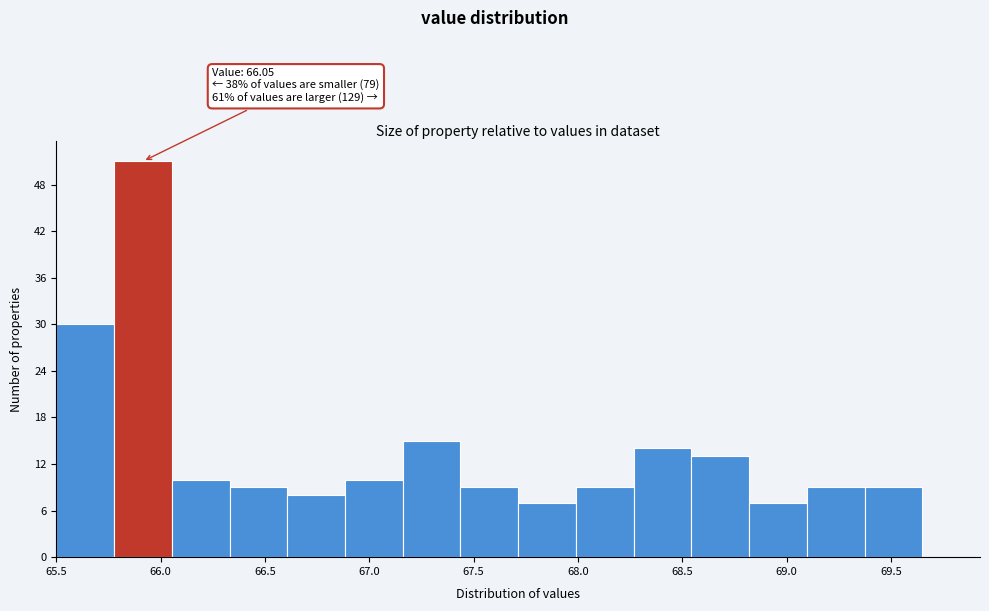

Which range on the x-axis has the tallest bar?

65.80 to 66.05